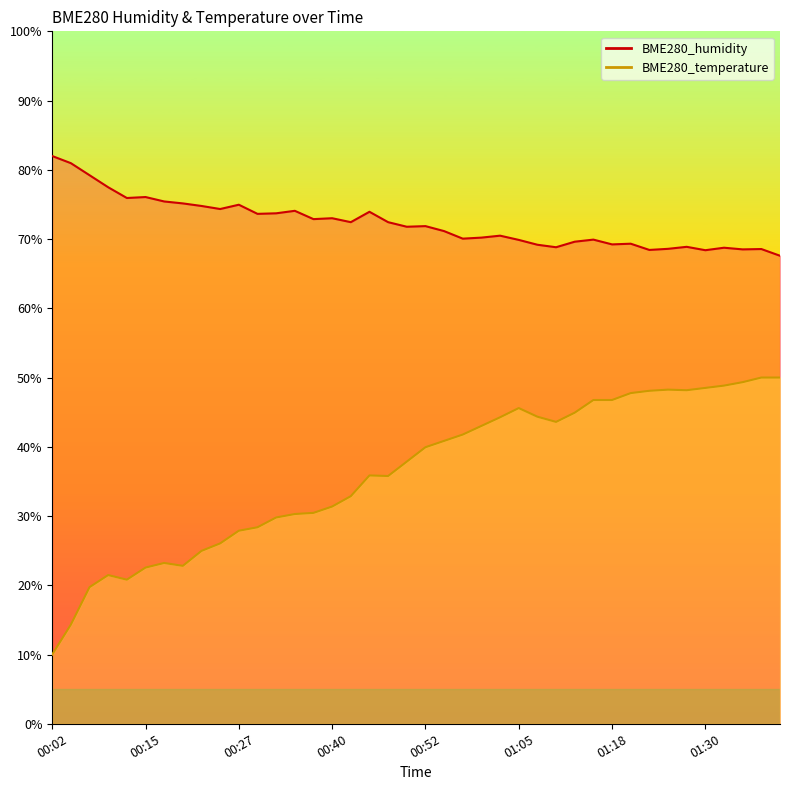

True or false: BME280_humidity and BME280_temperature intersect in this chart.

False